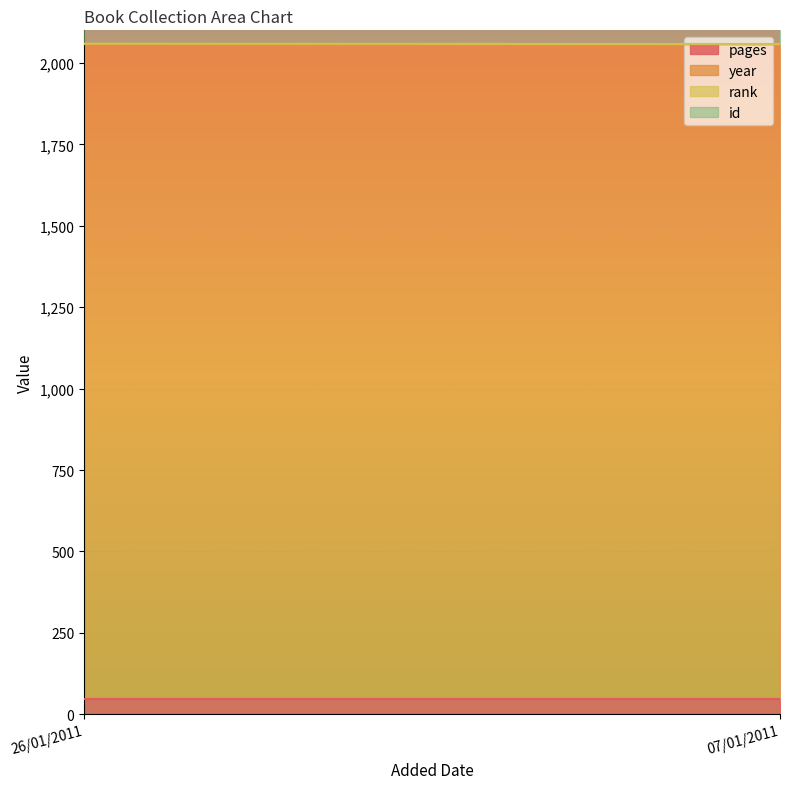

At which label does pages reach its peak?

26/01/2011